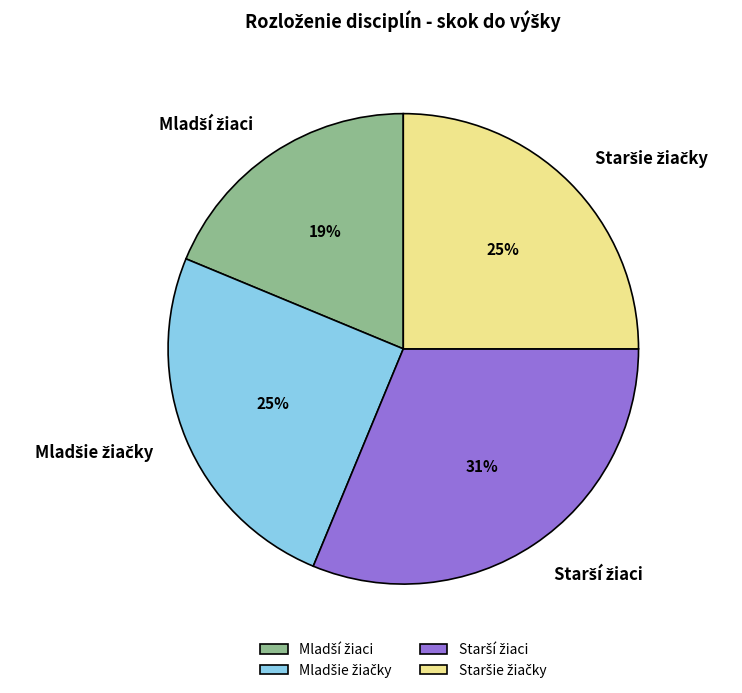

How many slices are in this pie chart?

4